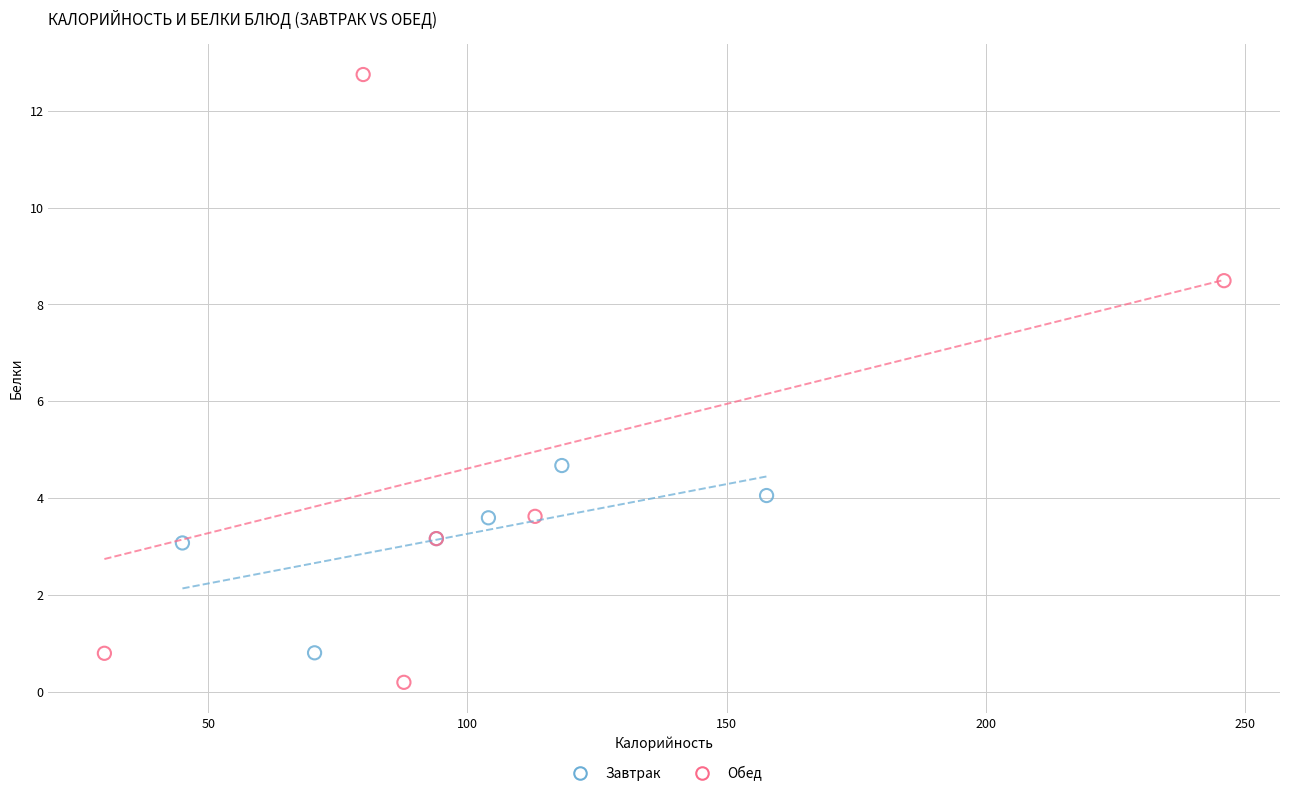

Which series contains the lowest Y value?

Обед